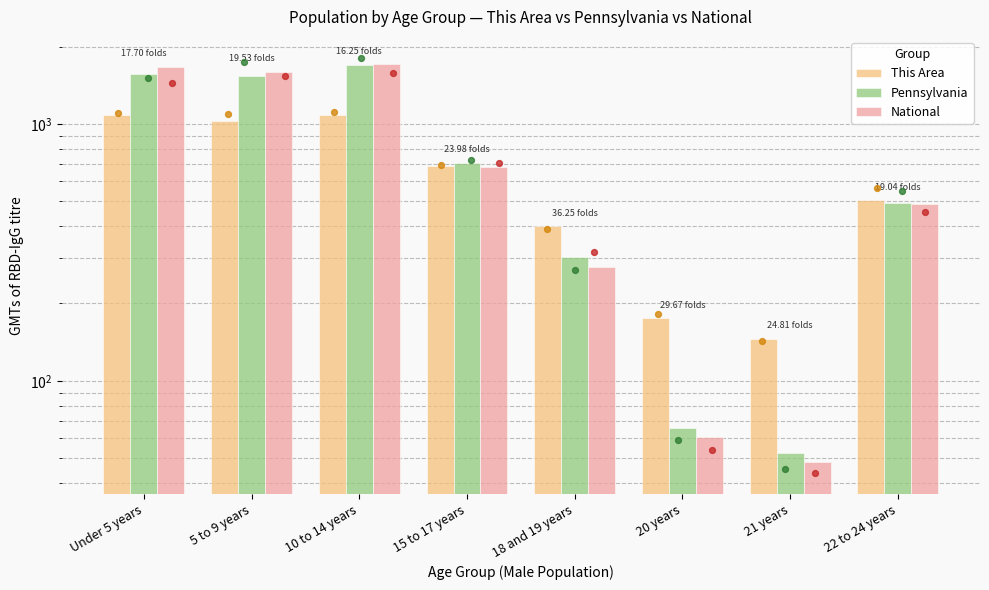

Which series contains the lowest Y value?

National